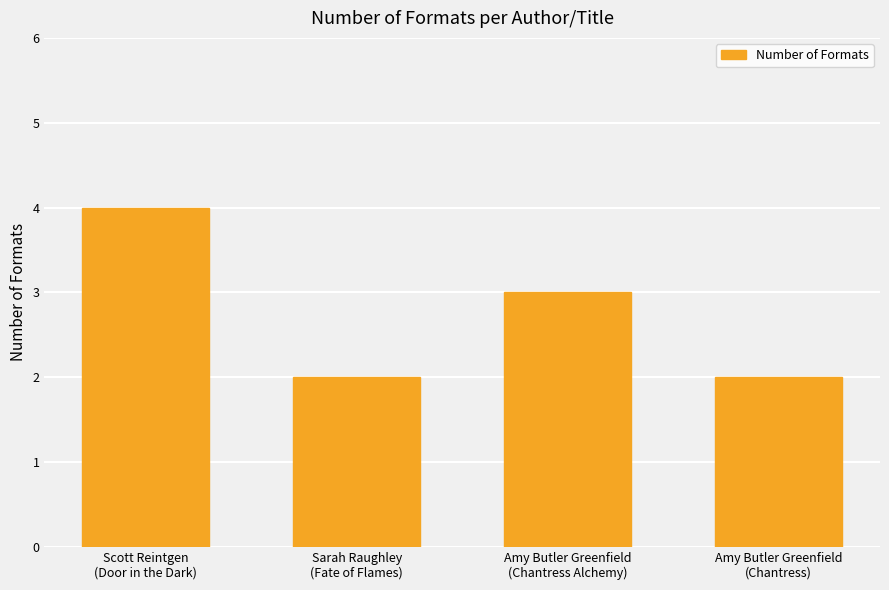

The value at Sarah Raughley
(Fate of Flames) is 2. True or false?

True